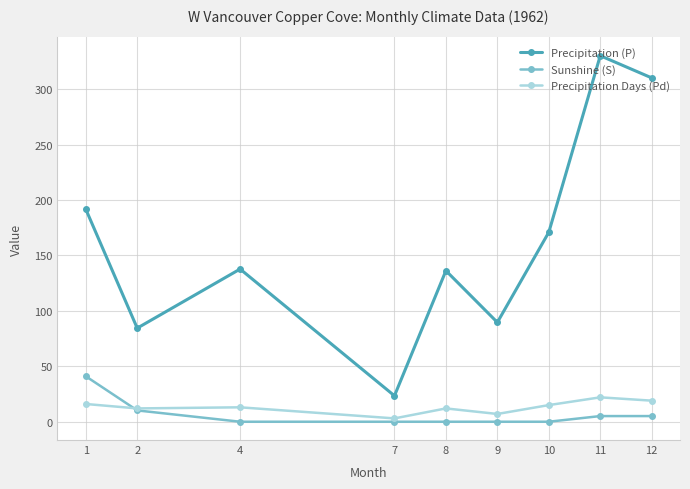

Is the value of Precipitation (P) at 12 greater than the value of Precipitation Days (Pd) at 1?

Yes